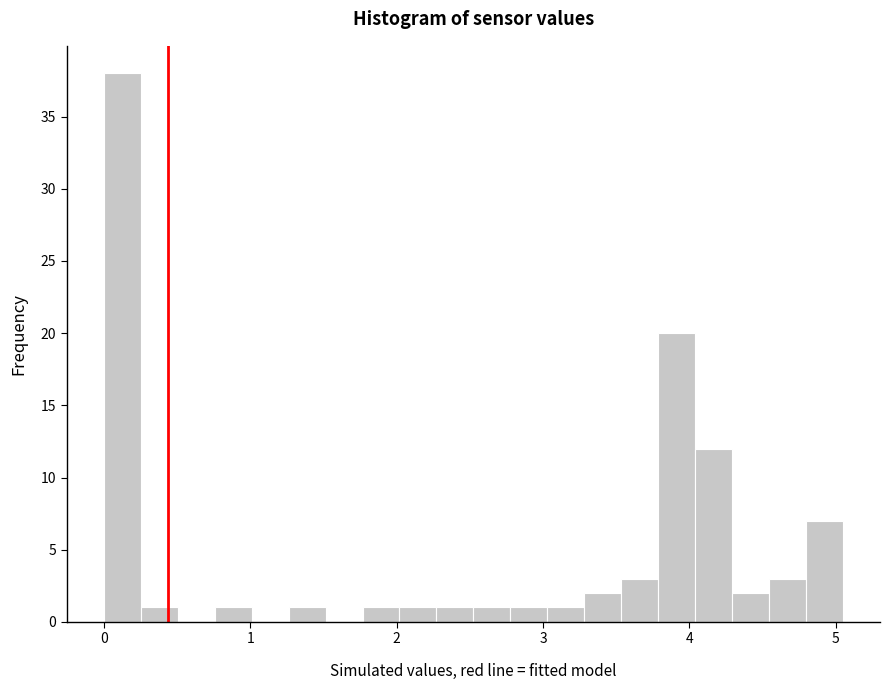

Read against the x-axis, roughly where is the centre of the tallest bar?

0.1